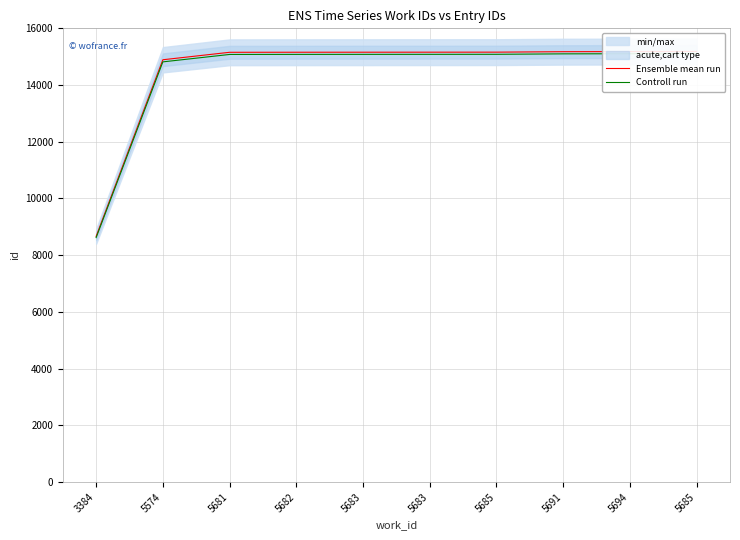

True or false: Ensemble mean run and Controll run intersect in this chart.

False